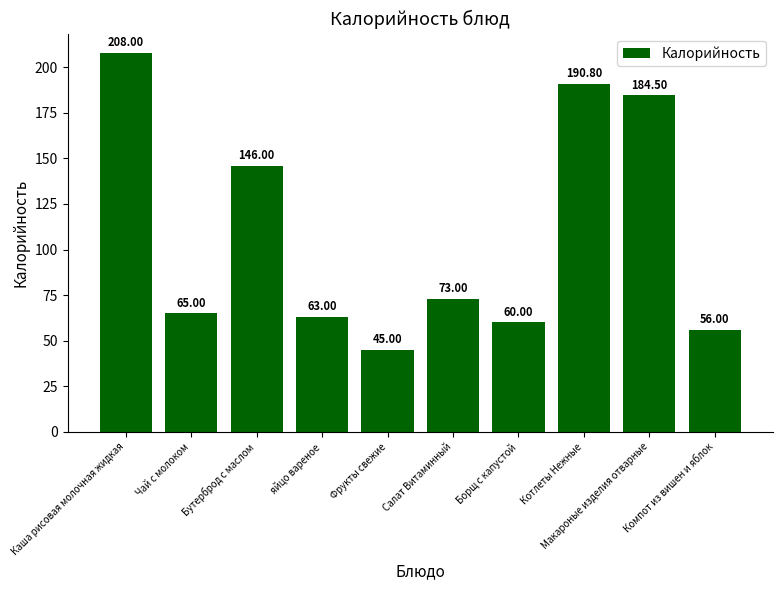

Does the chart contain any negative values?

No